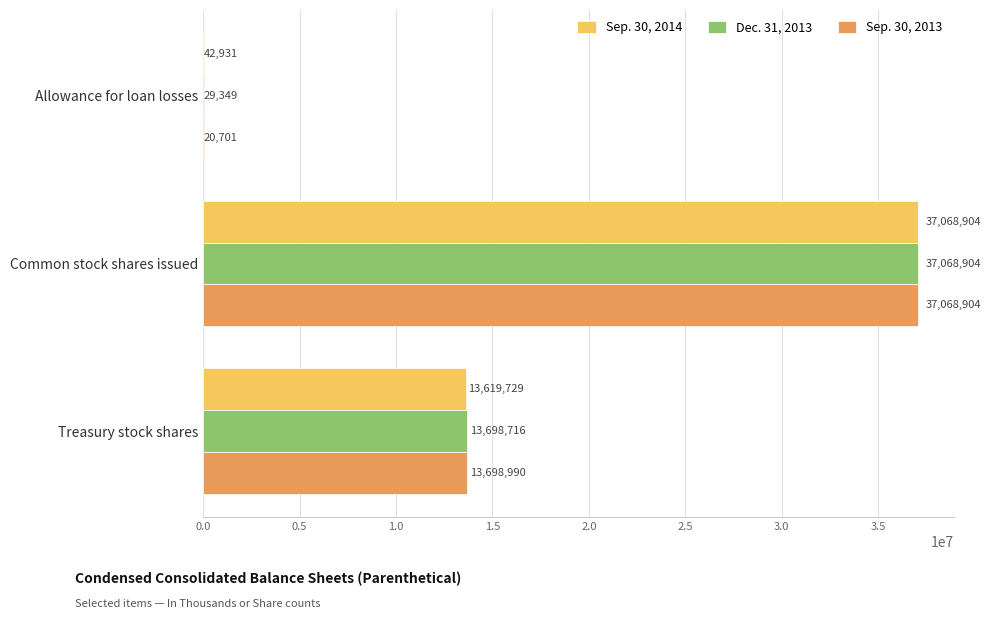

Is it true that Sep. 30, 2014 equals 50474286 at Common stock shares issued?

False